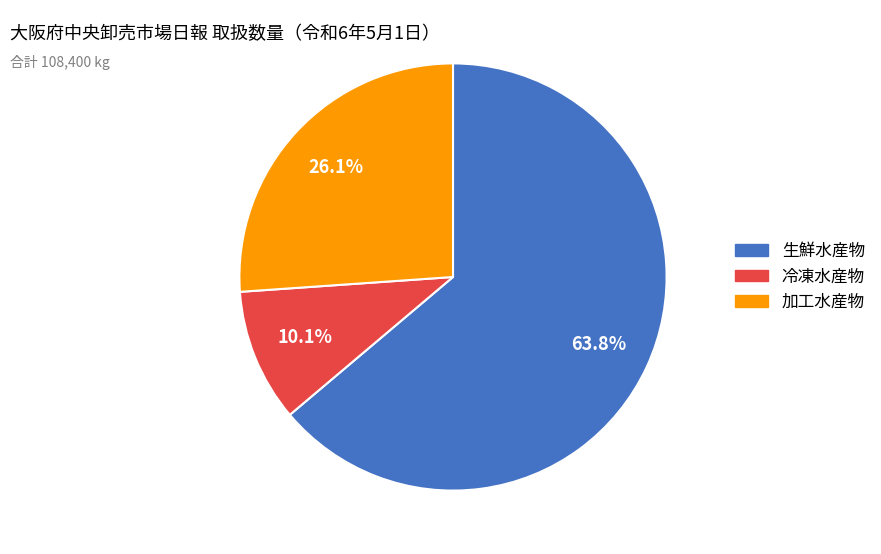

What percentage is the 生鮮水産物 slice, to the nearest percent?

64%